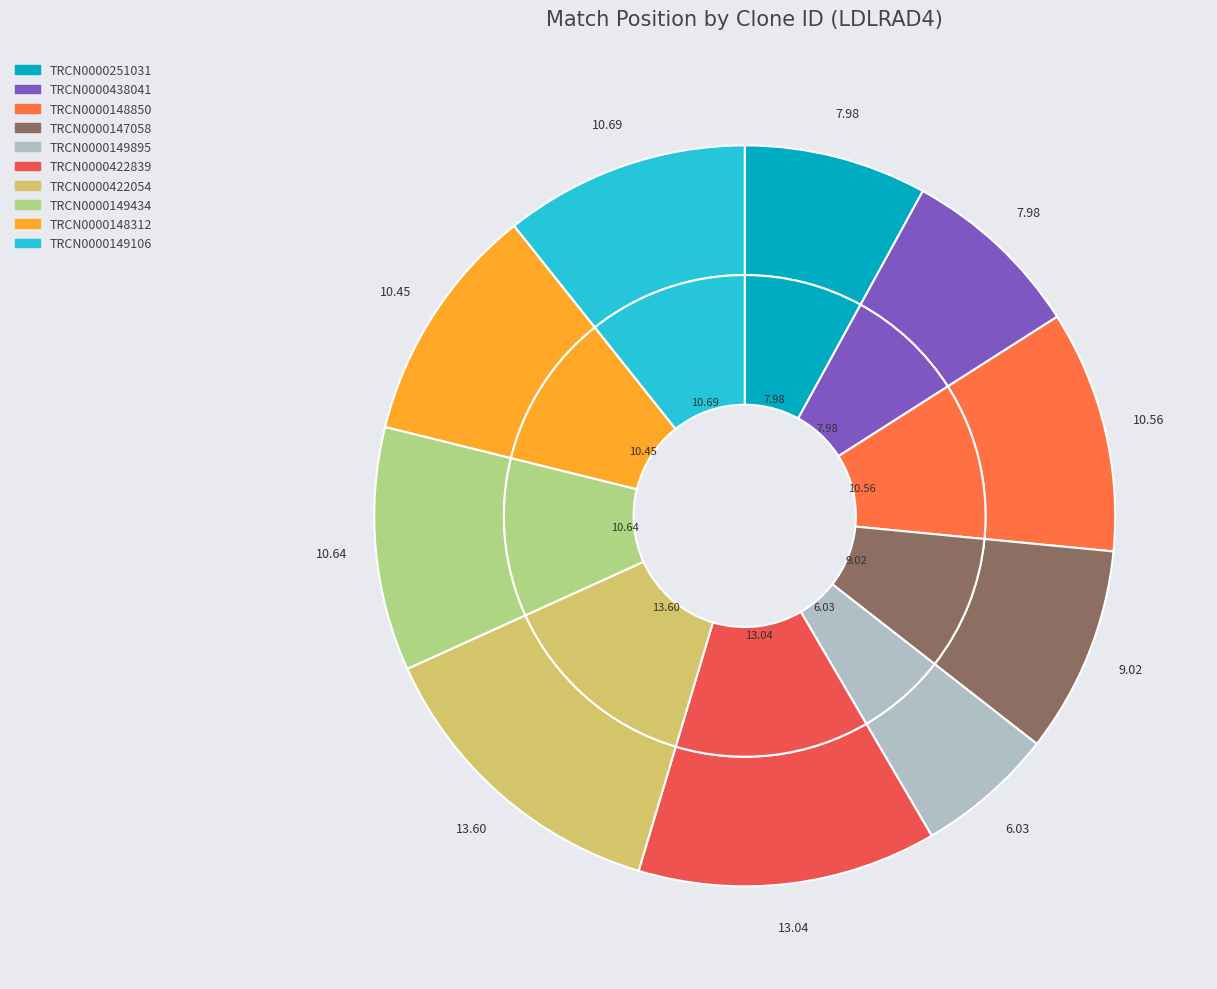

True or false: TRCN0000148312 accounts for 10% of the total.

True